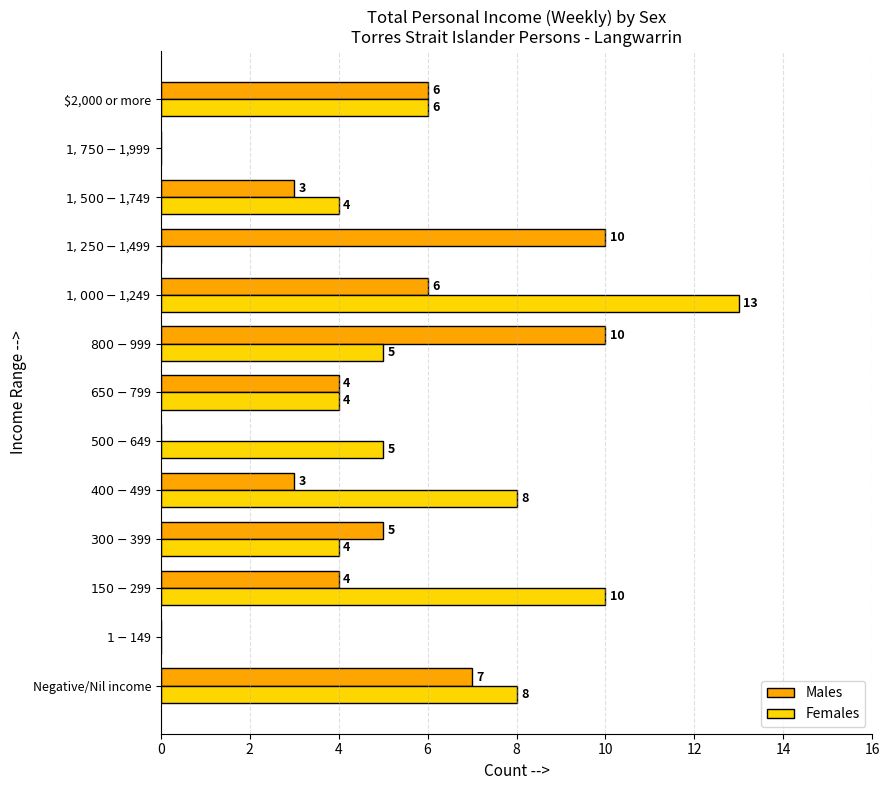

Which series has the largest total across all categories?

Females